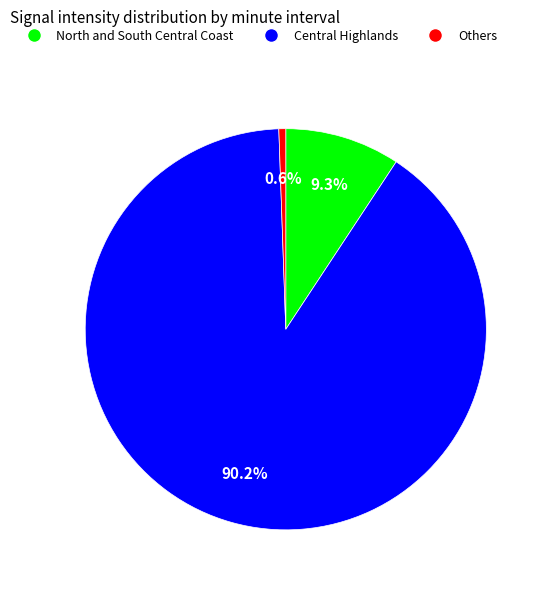

Does any single category account for the majority?

Yes